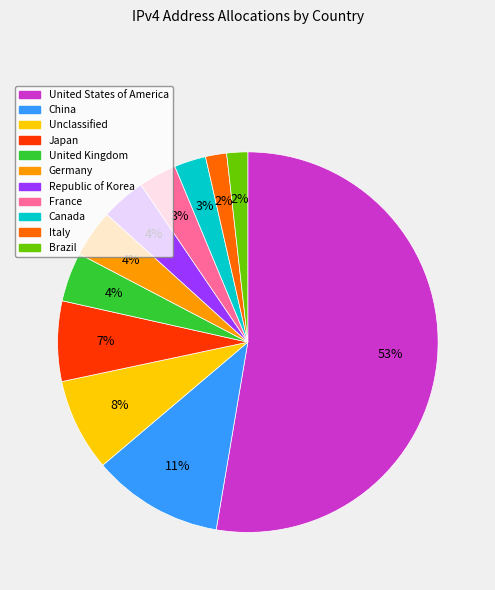

Between Republic of Korea and Canada, which is larger?

Republic of Korea